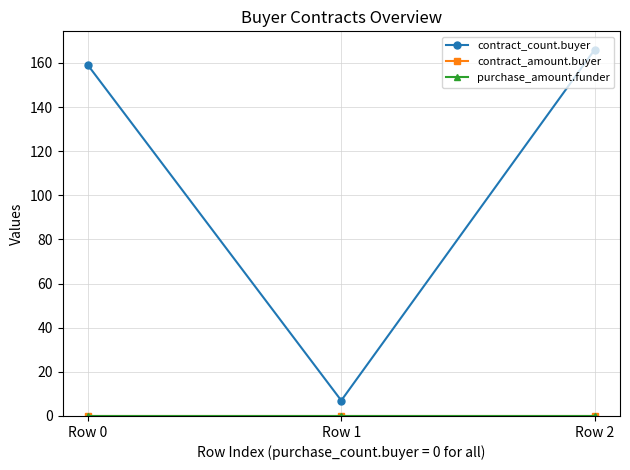

Is this an area chart (filled region under the line)?

No